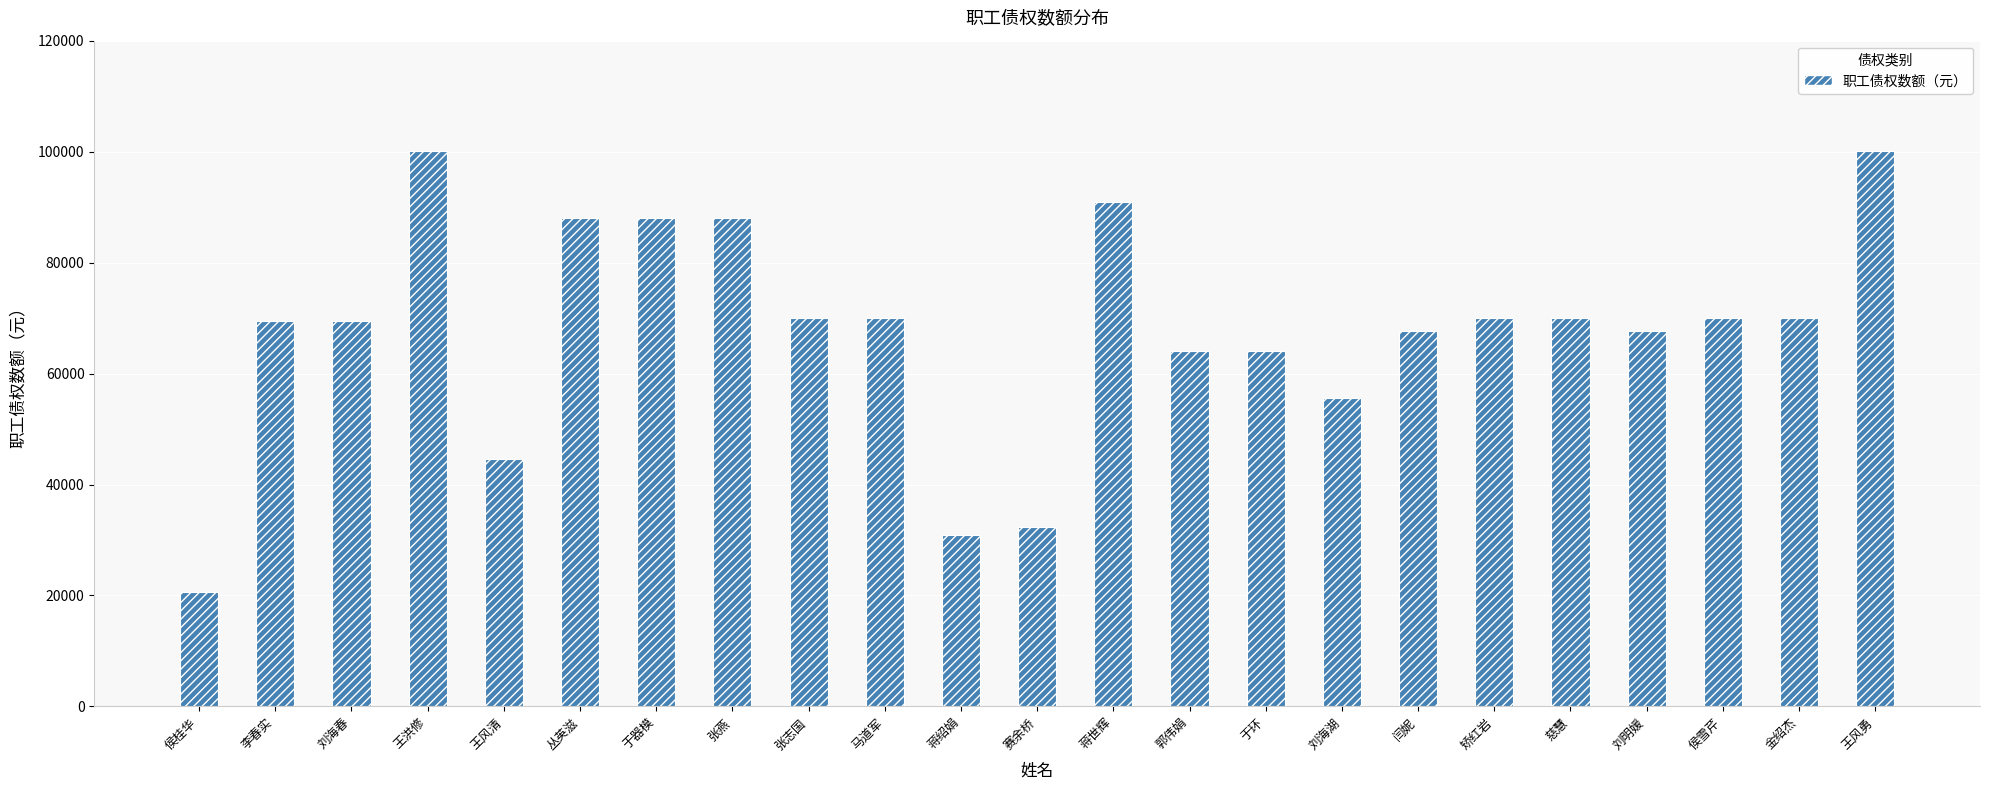

What is the change in value from 蒋世辉 to 闫妮?

-23323